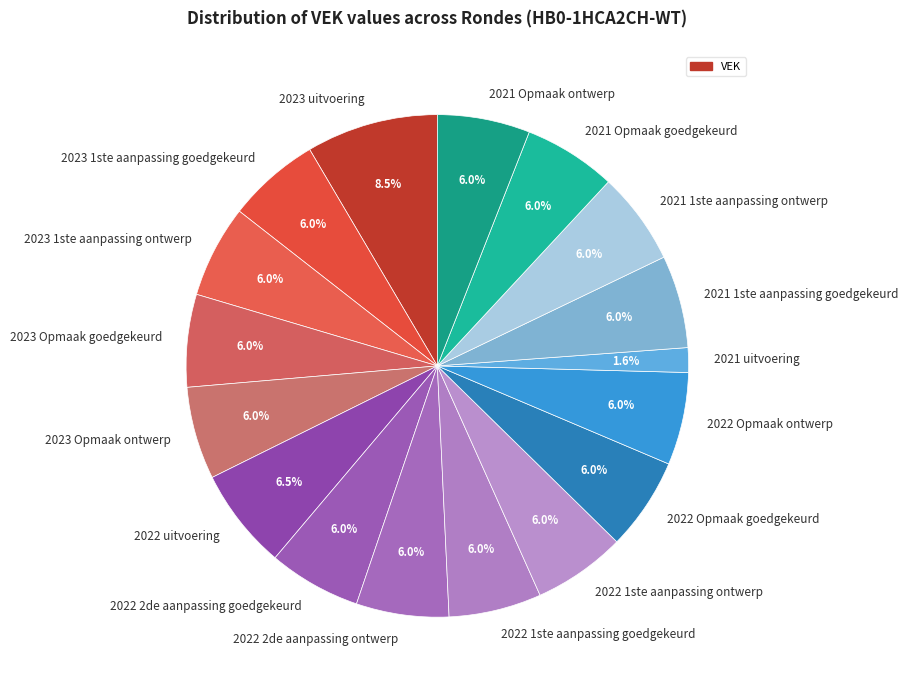

What is the total percentage of 2022 2de aanpassing ontwerp and 2023 1ste aanpassing goedgekeurd?

11.9%